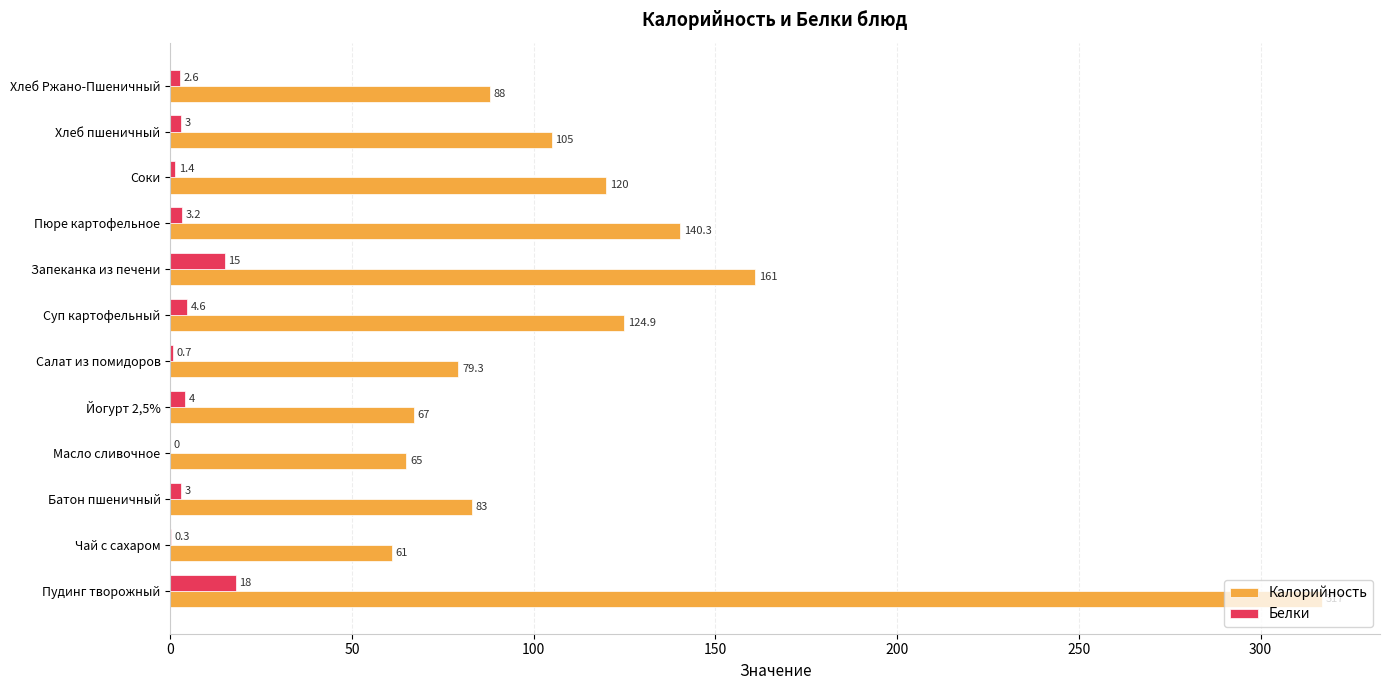

What value does the Калорийность series have at Йогурт 2,5%?

67.0